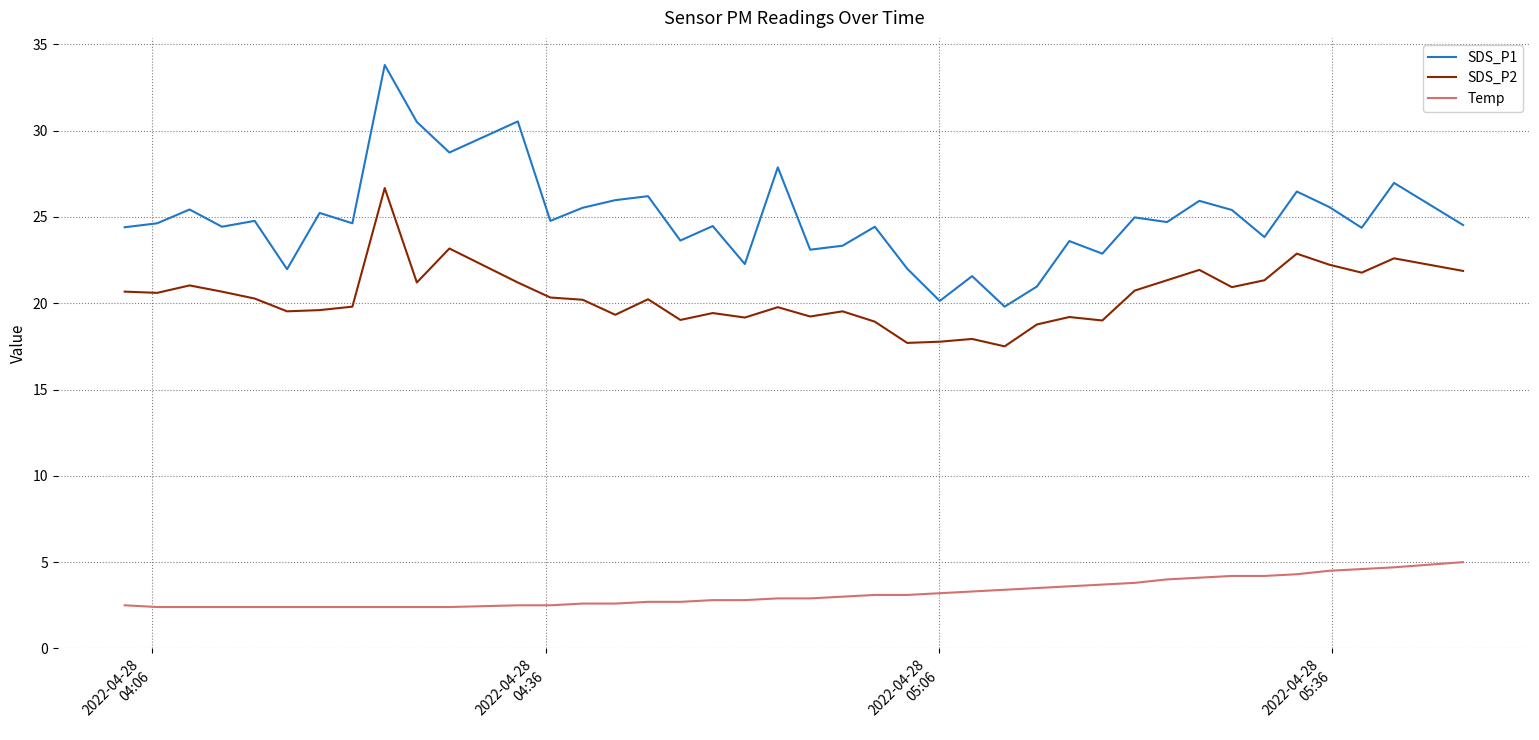

What is the highest value of the SDS_P2 series?

26.7